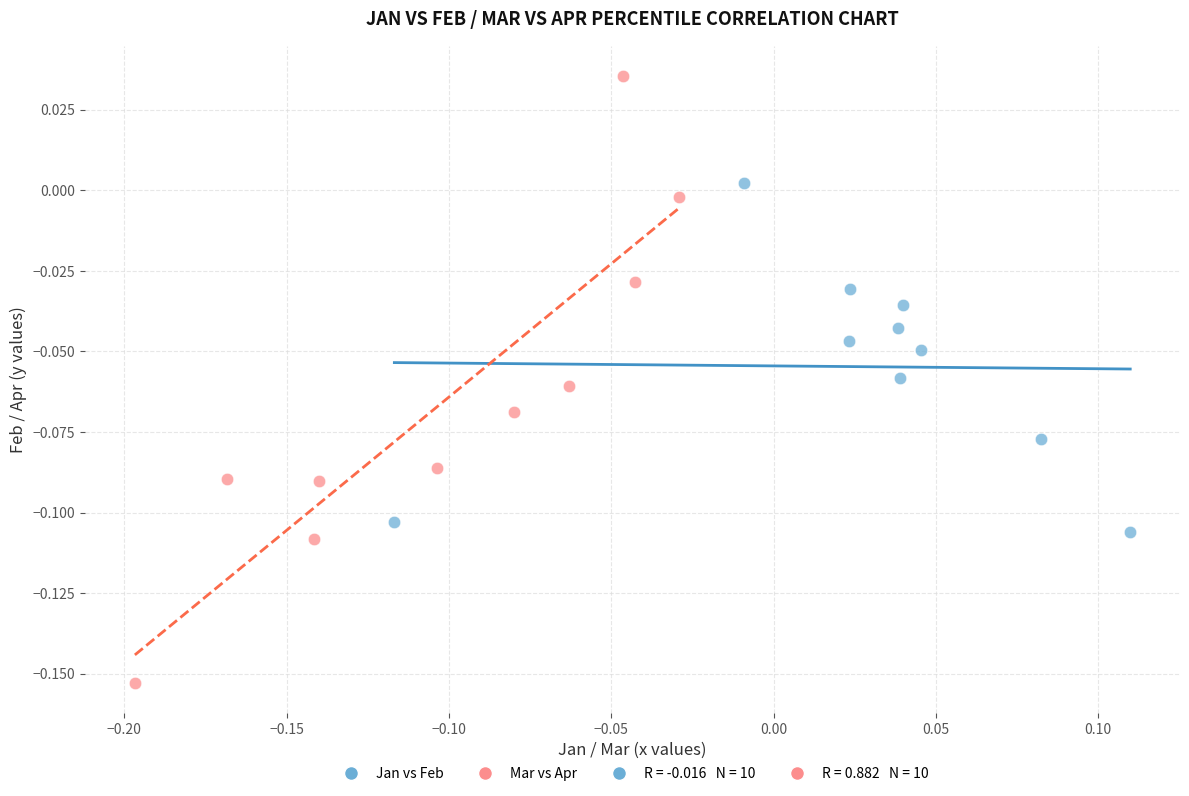

Which series has the widest spread of Y values?

Mar vs Apr